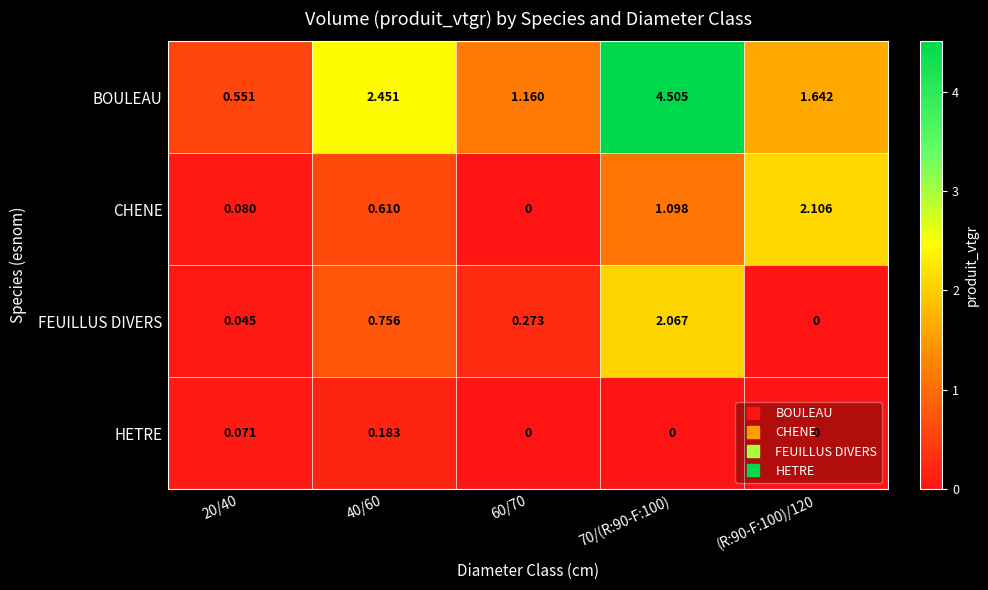

Which series has the largest total across all categories?

BOULEAU